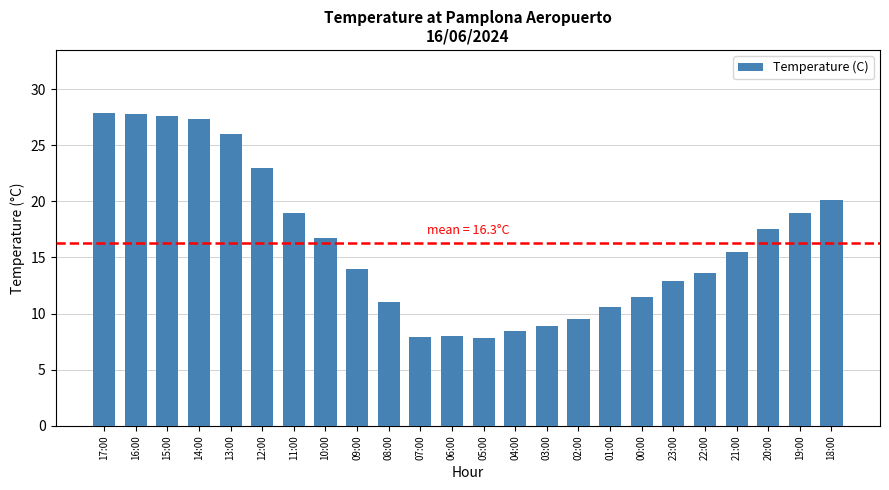

What is the smallest value displayed?

7.8